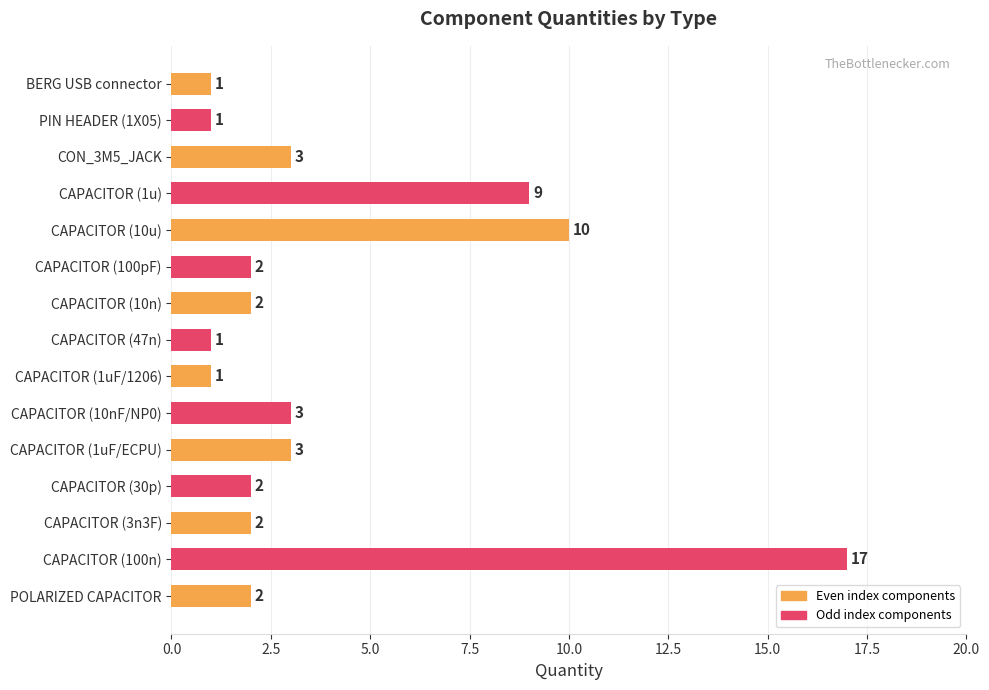

Between CAPACITOR (1uF/ECPU) and CAPACITOR (47n), which is larger?

CAPACITOR (1uF/ECPU)